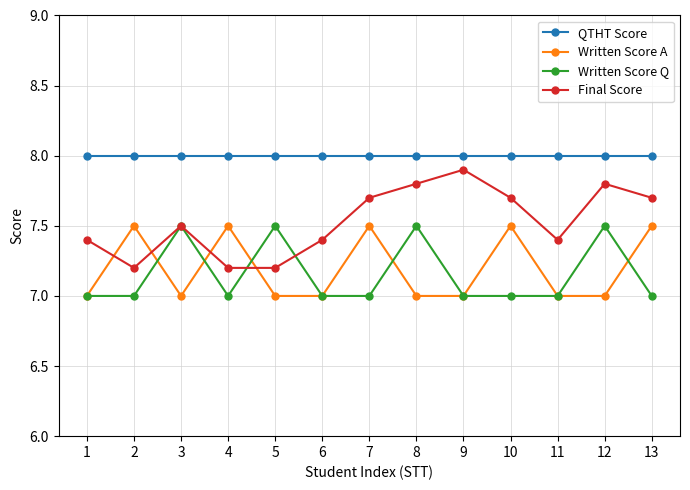

What is the spread (max minus min) of values at 5?

1.0